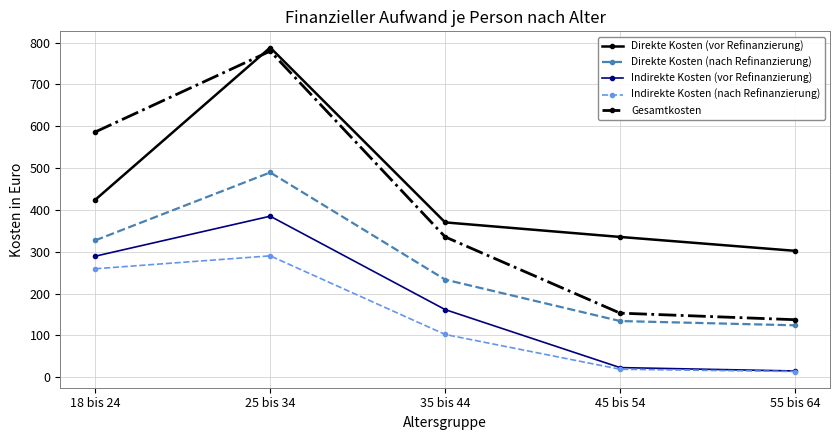

True or false: Indirekte Kosten (nach Refinanzierung) has more than 2 points higher than both neighbors.

False